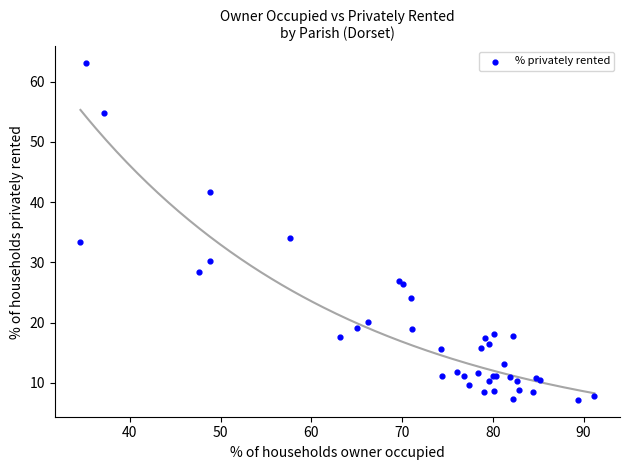

What Y value in the scatter plot is closest to 35?

34.1